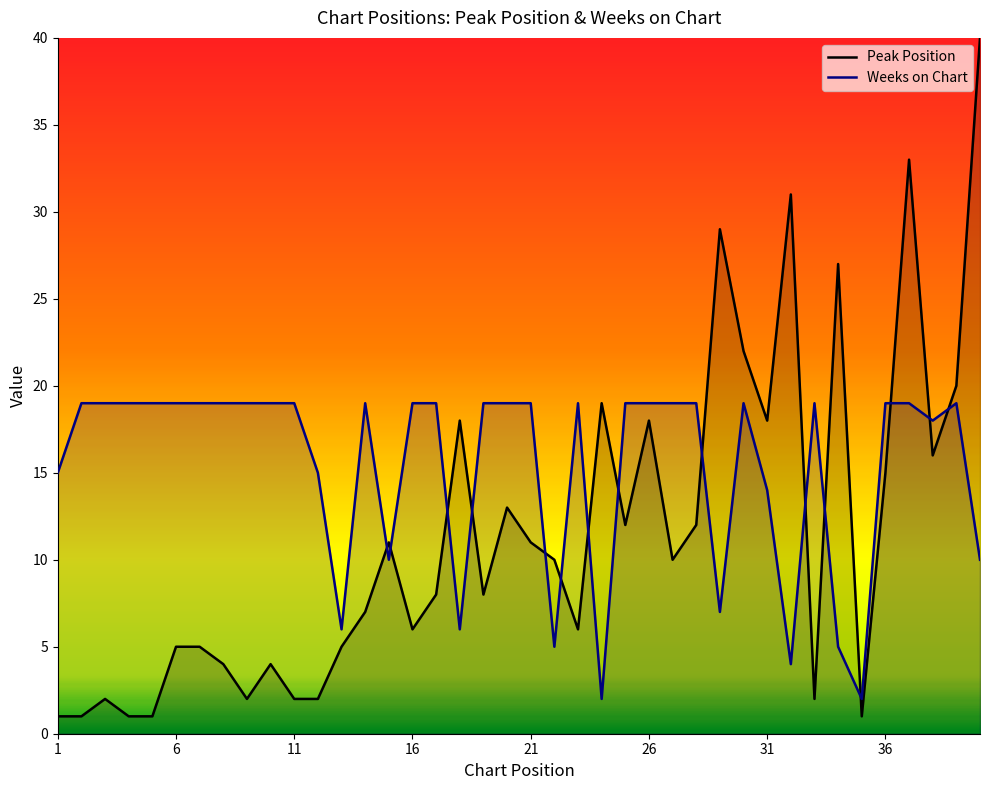

What are all the series names shown in the legend?

Peak Position, Weeks on Chart